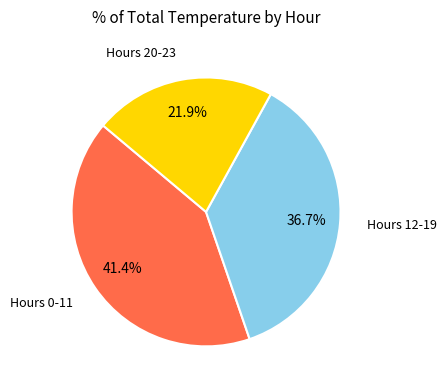

Is there a majority slice in this chart?

No